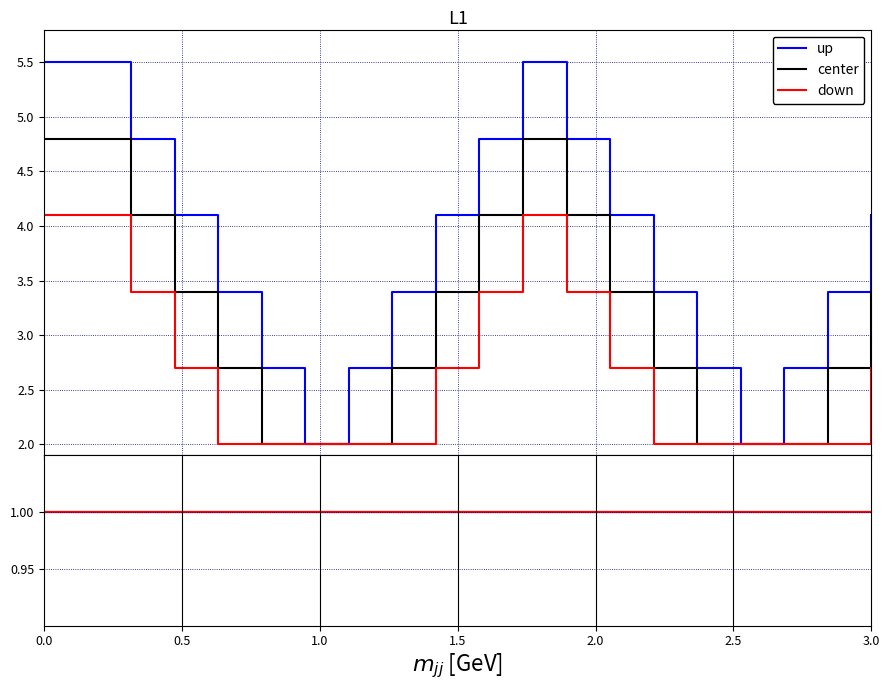

List the series in order of their overall mean, lowest first.

down, center, up